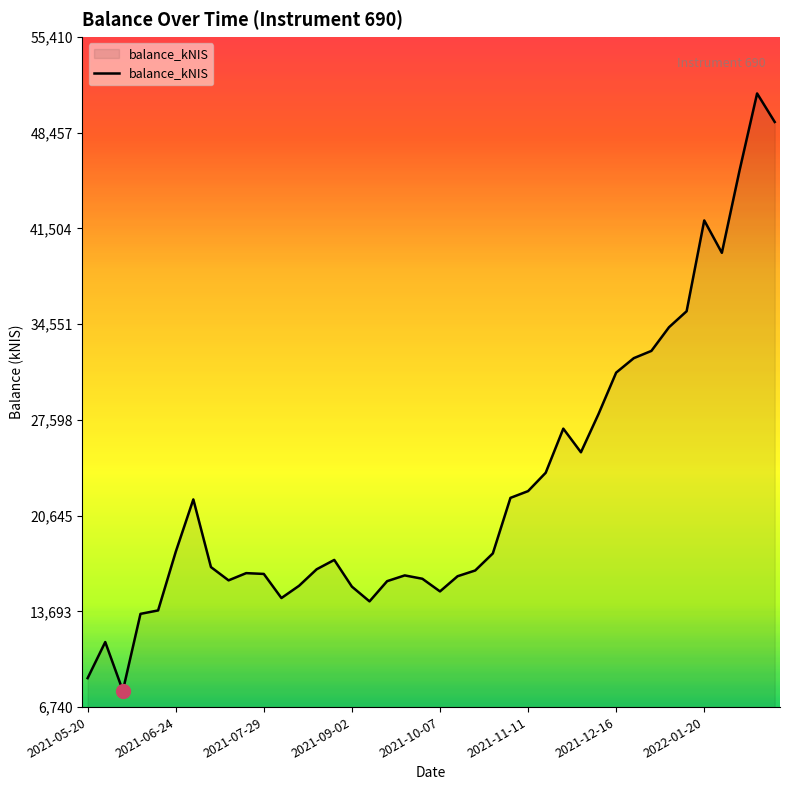

How many lines are shown in the chart?

1